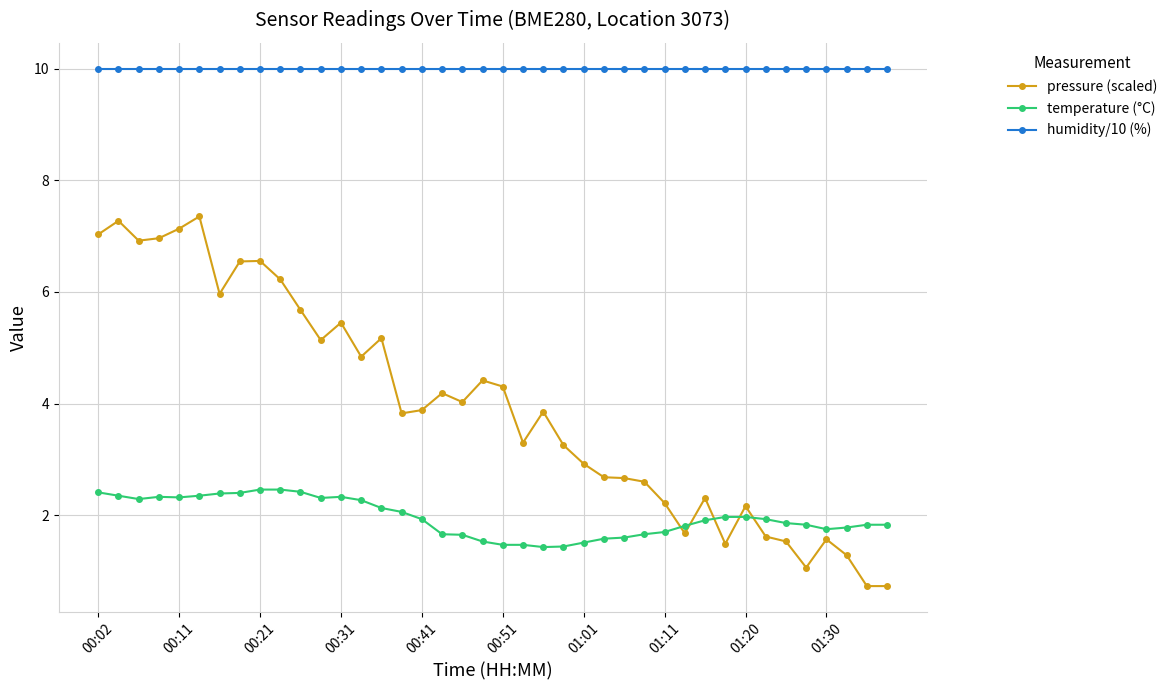

How many lines are shown in the chart?

3